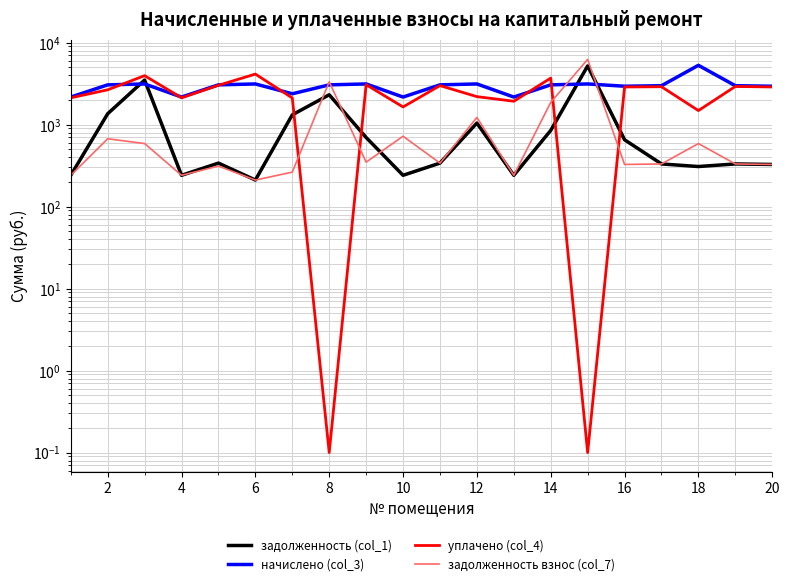

What are all the series names shown in the legend?

задолженность (col_1), начислено (col_3), уплачено (col_4), задолженность взнос (col_7)